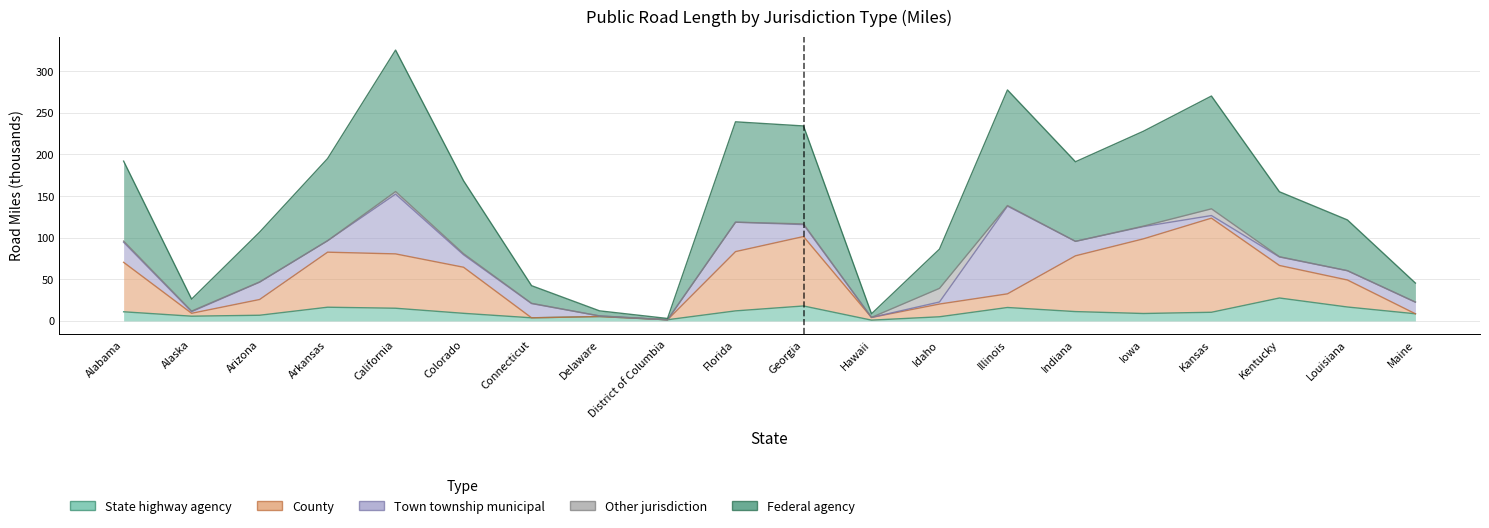

Which has a higher value, Delaware or Hawaii?

Delaware